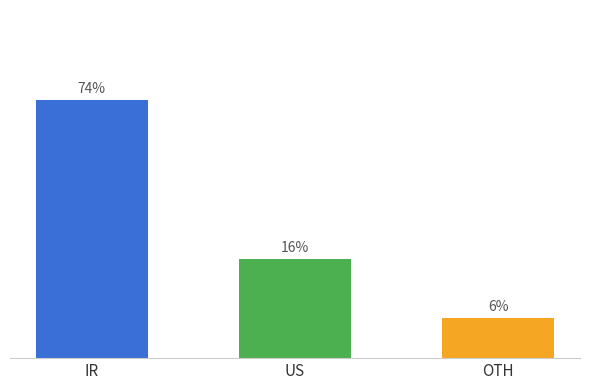

Rank the categories by value from highest to lowest.

IR, US, OTH